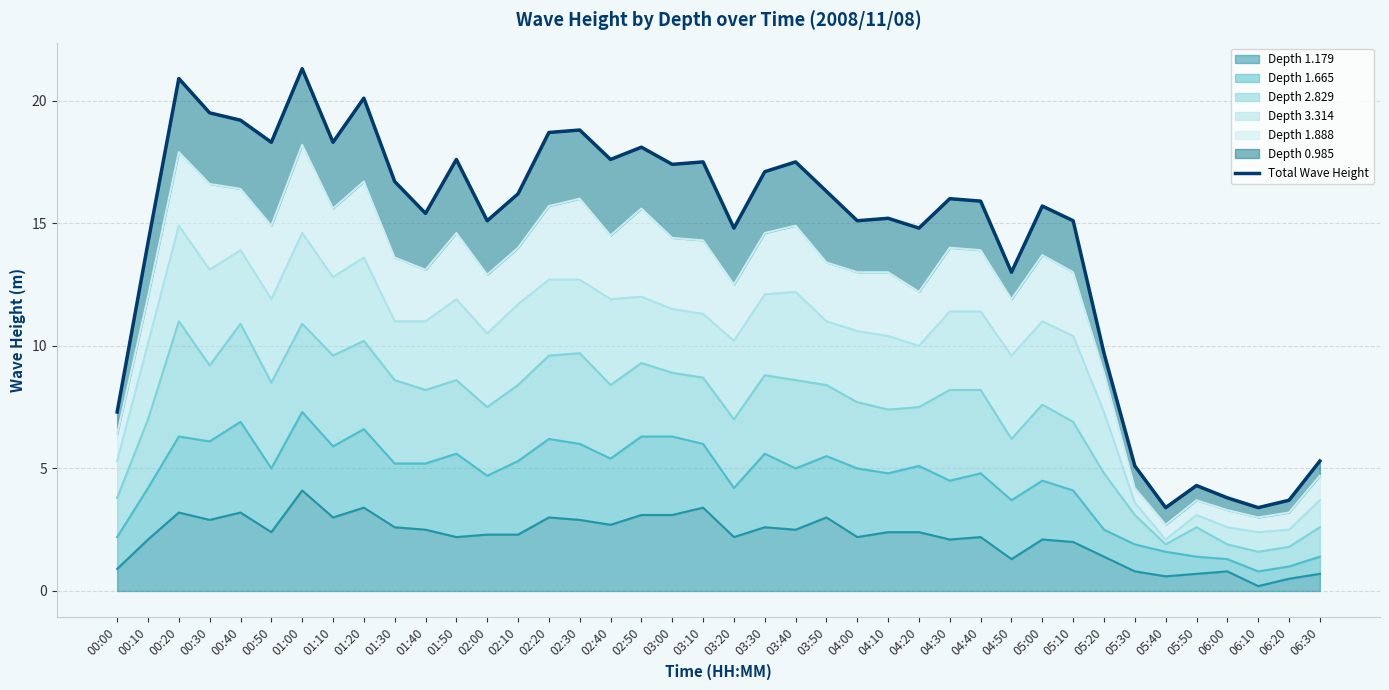

List the labels in order of value, smallest first.

05:40, 06:10, 06:20, 06:00, 05:50, 05:30, 06:30, 00:00, 05:20, 04:50, 00:10, 04:20, 03:20, 05:10, 04:00, 02:00, 04:10, 01:40, 05:00, 04:40, 04:30, 02:10, 03:50, 01:30, 03:30, 03:00, 03:10, 03:40, 01:50, 02:40, 02:50, 00:50, 01:10, 02:20, 02:30, 00:40, 00:30, 01:20, 00:20, 01:00